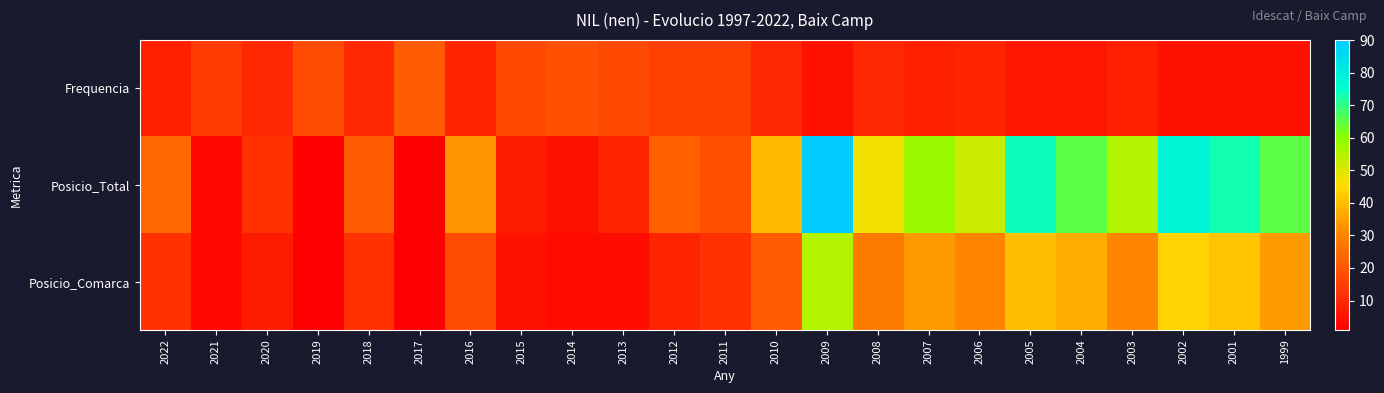

Reading right to left, transcribe all the data shown in this chart.

Frequencia: 1999=5	2001=5	2002=5	2003=8	2004=6	2005=6	2006=9	2007=8	2008=10	2009=5	2010=10	2011=15	2012=15	2013=17	2014=19	2015=17	2016=9	2017=21	2018=10	2019=18	2020=10	2021=14	2022=8
Posicio_Total: 1999=65	2001=73	2002=78	2003=55	2004=65	2005=74	2006=52	2007=58	2008=47	2009=90	2010=39	2011=19	2012=22	2013=9	2014=5	2015=7	2016=33	2017=1	2018=21	2019=1	2020=12	2021=3	2022=24
Posicio_Comarca: 1999=34	2001=41	2002=44	2003=30	2004=37	2005=40	2006=30	2007=34	2008=28	2009=55	2010=21	2011=12	2012=9	2013=4	2014=4	2015=5	2016=18	2017=1	2018=12	2019=1	2020=7	2021=3	2022=12